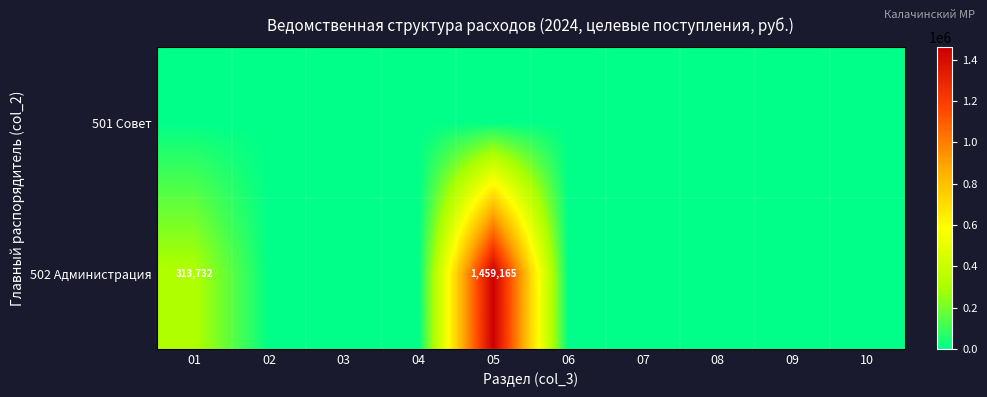

The 502 Администрация series shows 313732 at 01. True or false?

True